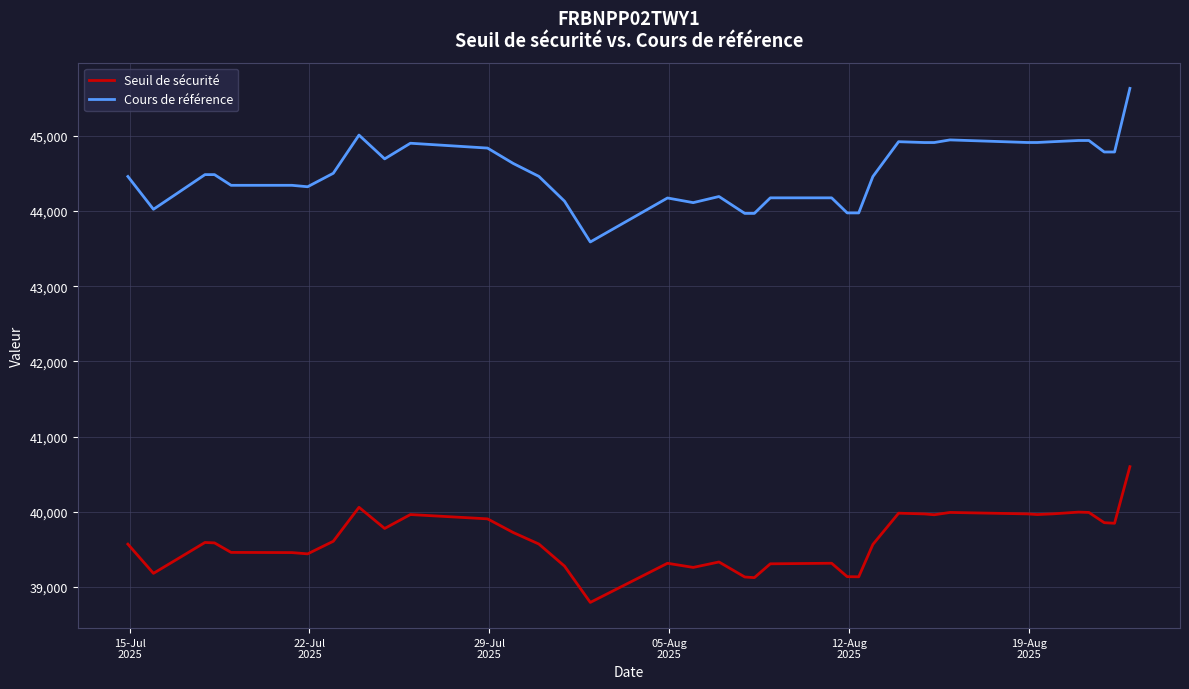

Rank the series by their average value, from highest to lowest.

Cours de référence, Seuil de sécurité